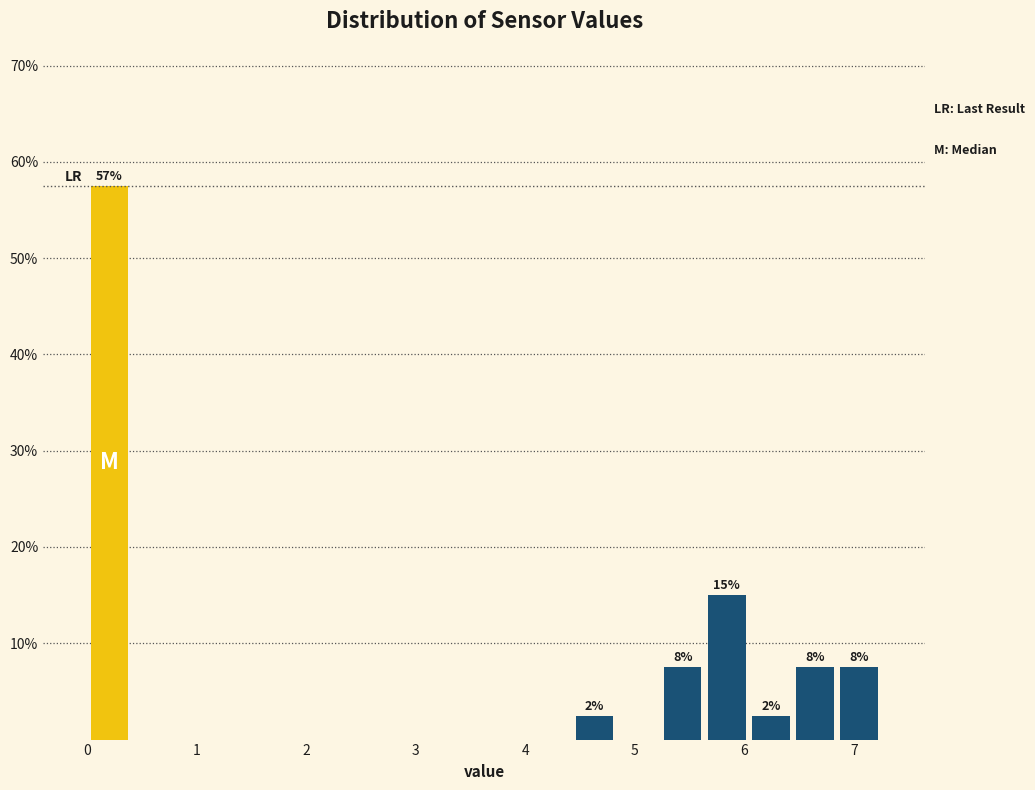

Over which range of the x-axis is the bar tallest?

0.0 to 0.4